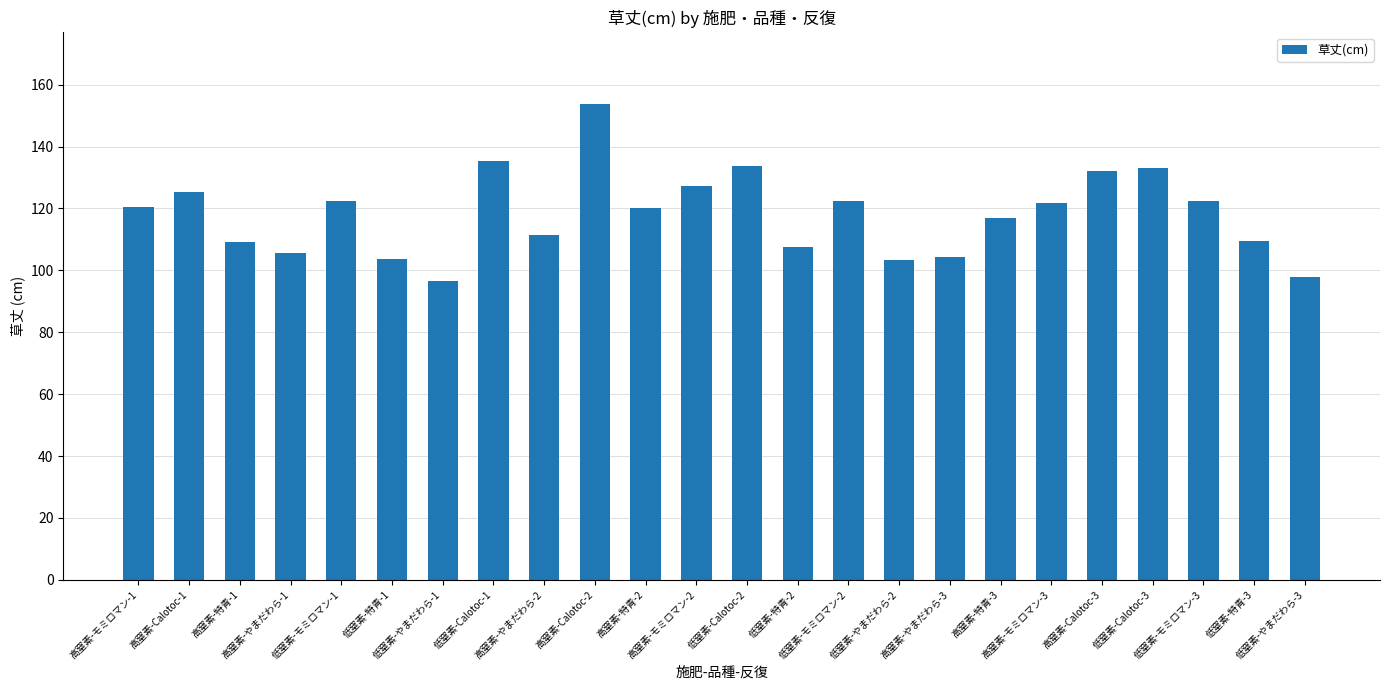

What is the maximum value shown in the chart?

153.8